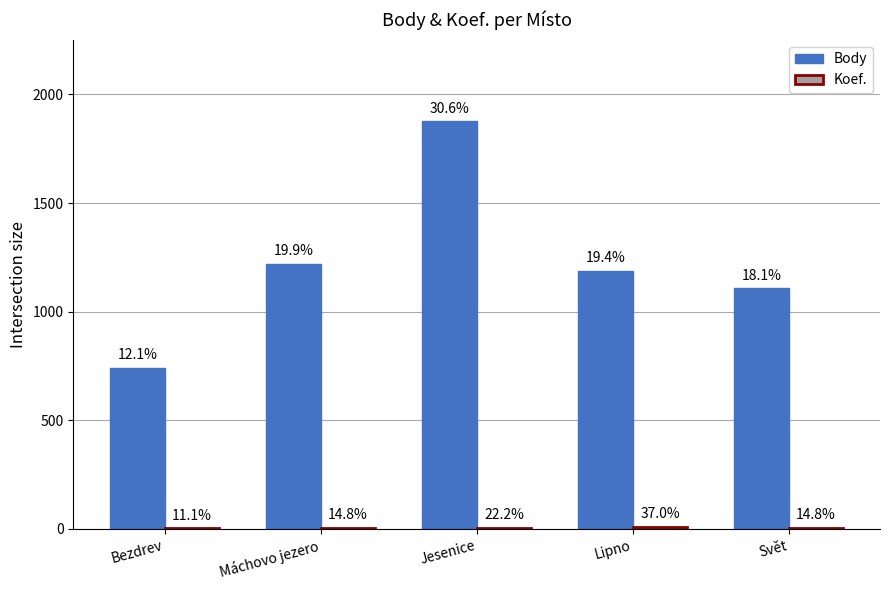

The Body series shows 1187 at Lipno. True or false?

True